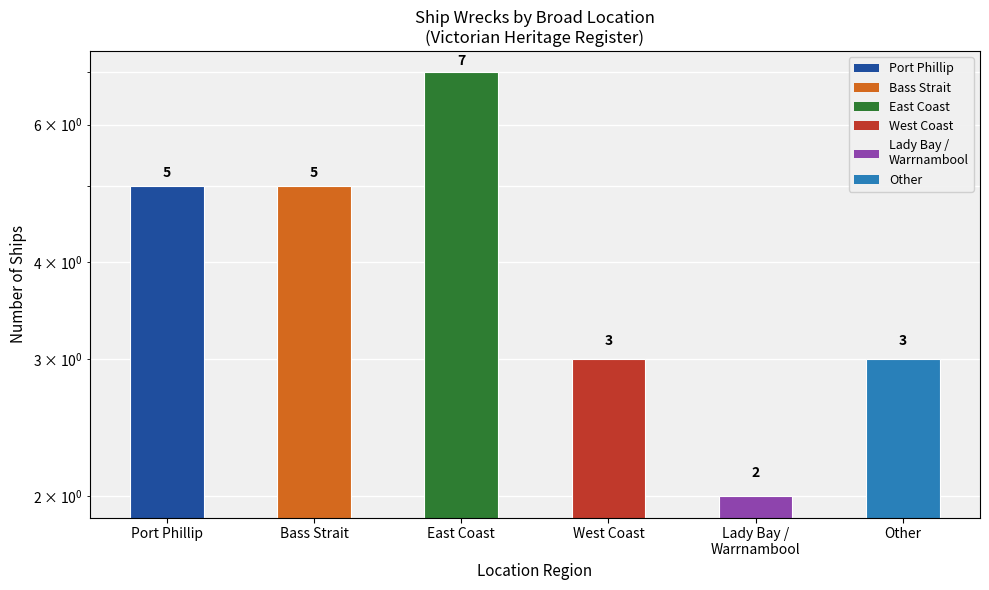

Reading left to right, what are all the values shown in this chart?

Port Phillip=5	Bass Strait=5	East Coast=7	West Coast=3	Lady Bay / Warrnambool=2	Other=3